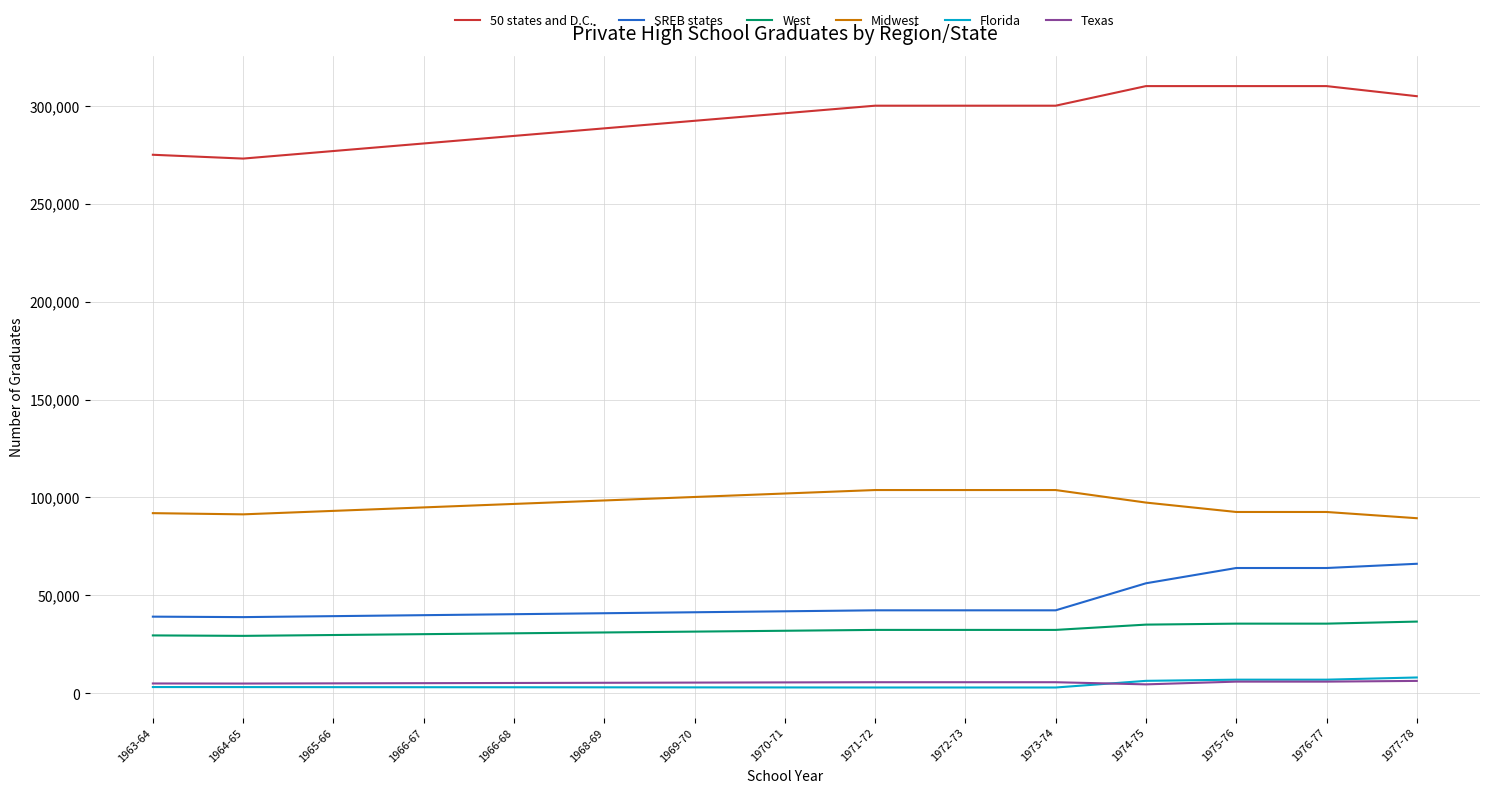

True or false: Midwest and 50 states and D.C. intersect in this chart.

False